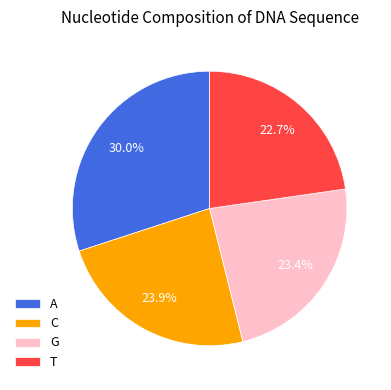

Which category has the smallest portion of the pie?

T